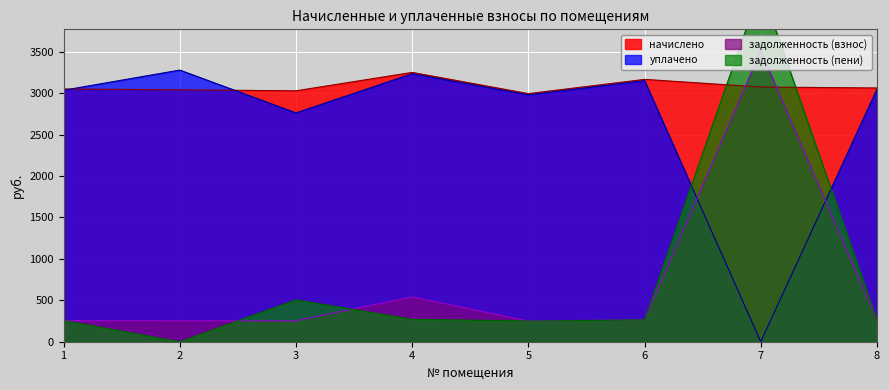

What is the greatest value displayed?

4281.7